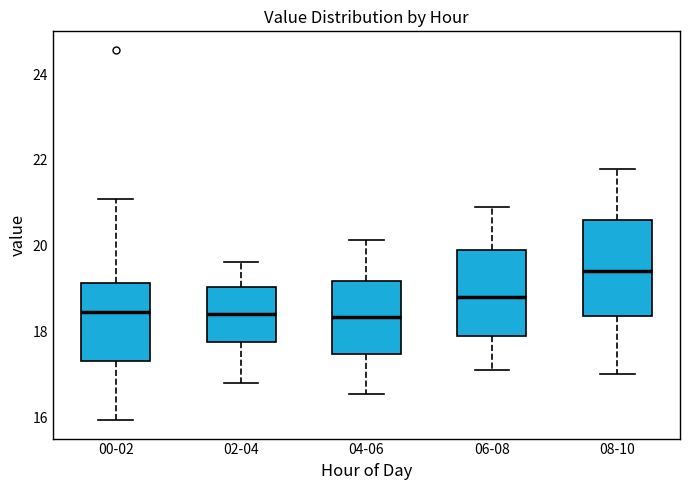

Reading left to right, read every box against the y-axis: the position of its median line, the range the box covers, and the ends of its whiskers. The values are not printed on the chart, so give them approximately, as read against the axis.

00-02: median 18.4, box 17.4 to 19.2, whiskers 16.0 to 21.2
02-04: median 18.4, box 17.8 to 19.0, whiskers 16.8 to 19.6
04-06: median 18.4, box 17.4 to 19.2, whiskers 16.6 to 20.2
06-08: median 18.8, box 18.0 to 20.0, whiskers 17.2 to 21.0
08-10: median 19.4, box 18.4 to 20.6, whiskers 17.0 to 21.8